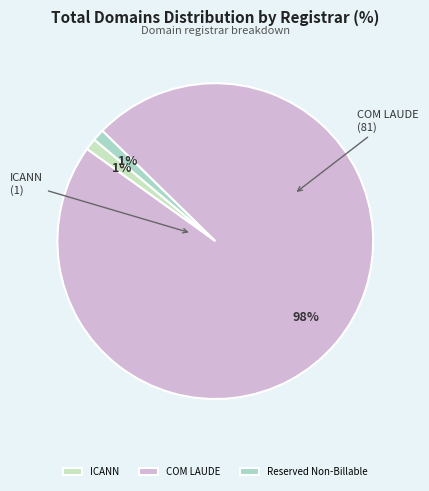

Count the number of slices in the pie.

3